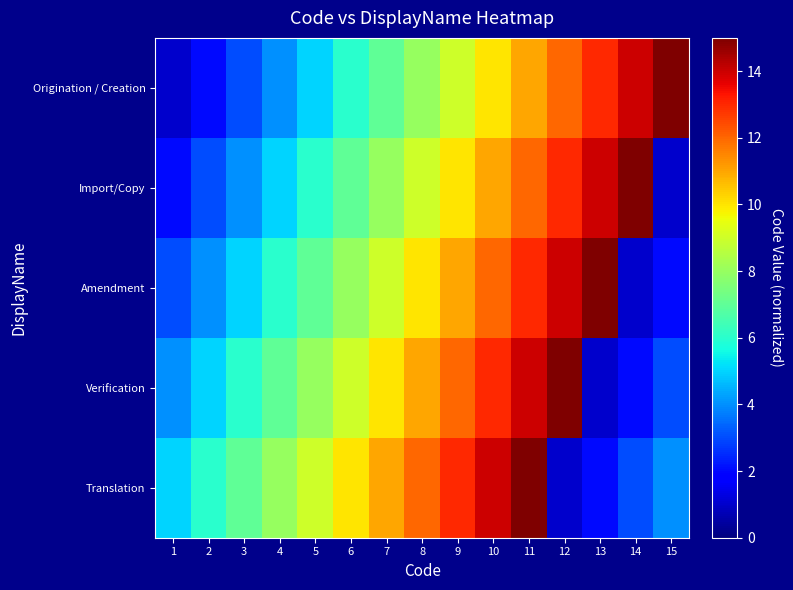

How many categories are shown in the chart?

15